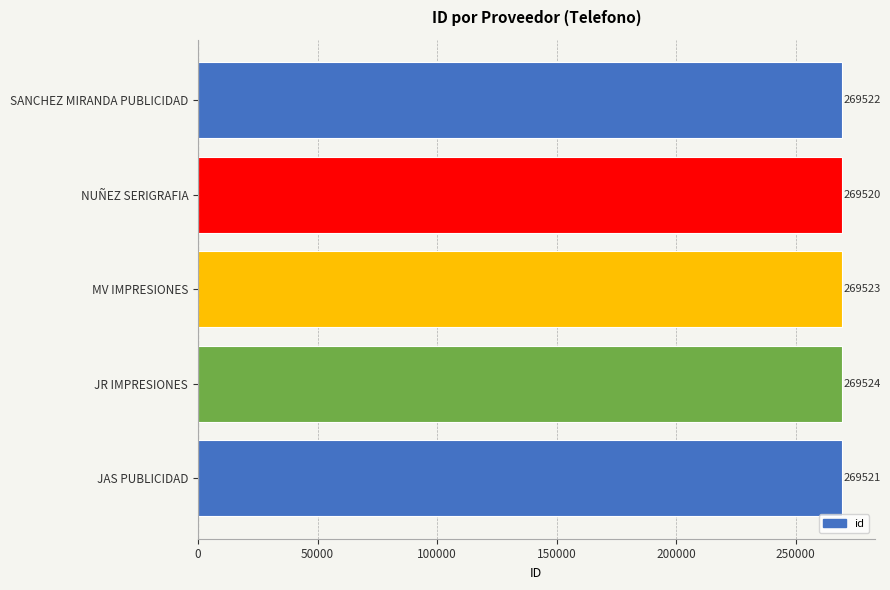

List the labels in order of value, largest first.

JR IMPRESIONES, MV IMPRESIONES, SANCHEZ MIRANDA PUBLICIDAD, JAS PUBLICIDAD, NUÑEZ SERIGRAFIA